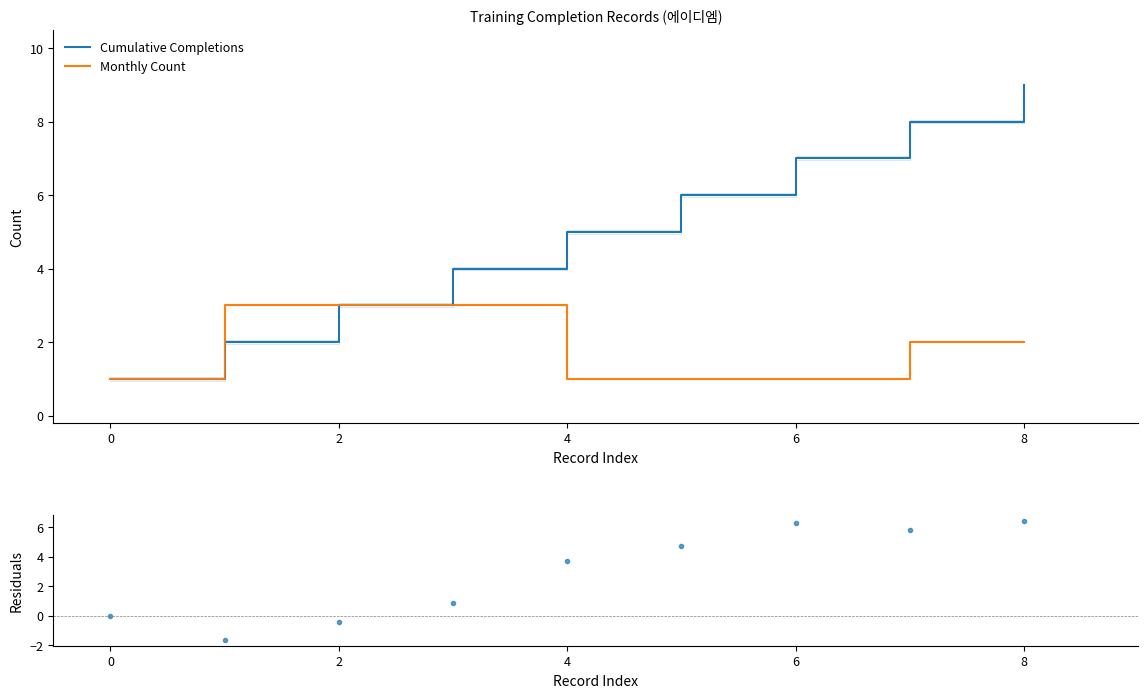

Rank the series by their average value, from highest to lowest.

Cumulative Completions, Residuals, Monthly Count